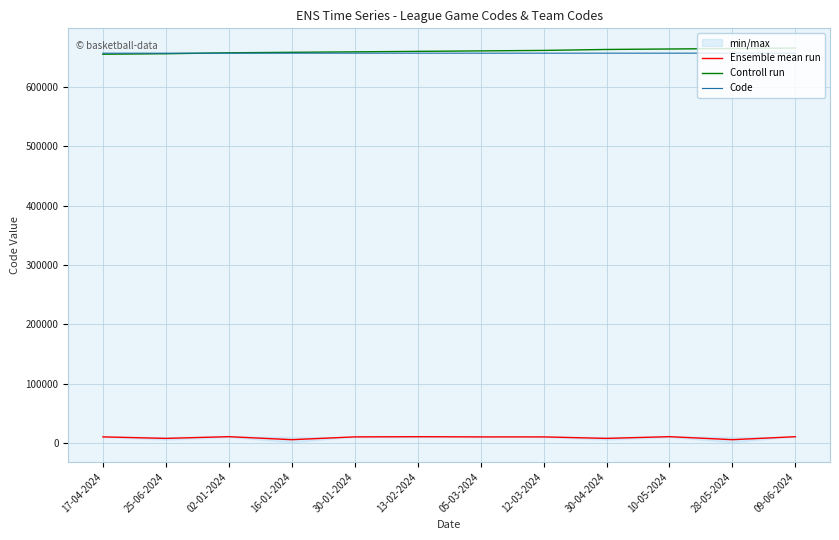

After their last crossing, which series has the higher values: Controll run or Code?

Controll run